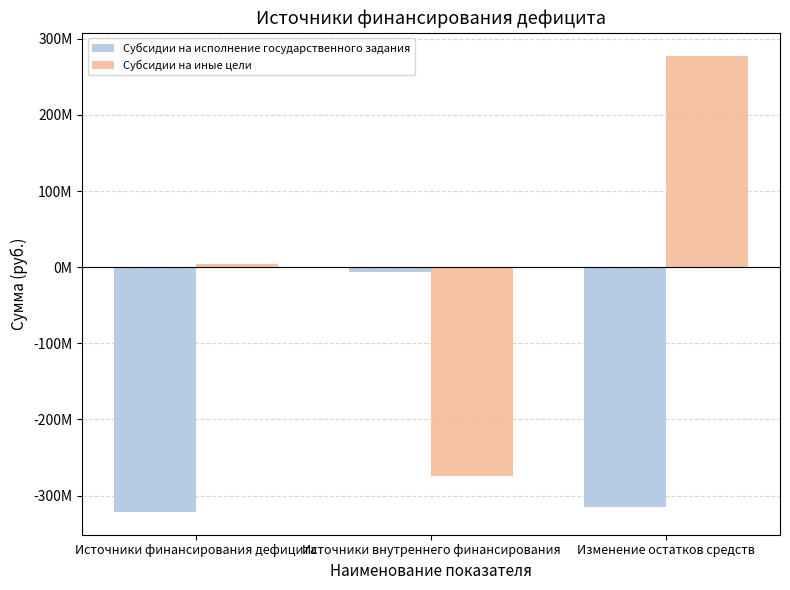

What is the difference between the maximum and second lowest values in the Субсидии на исполнение государственного задания series?

307641635.6